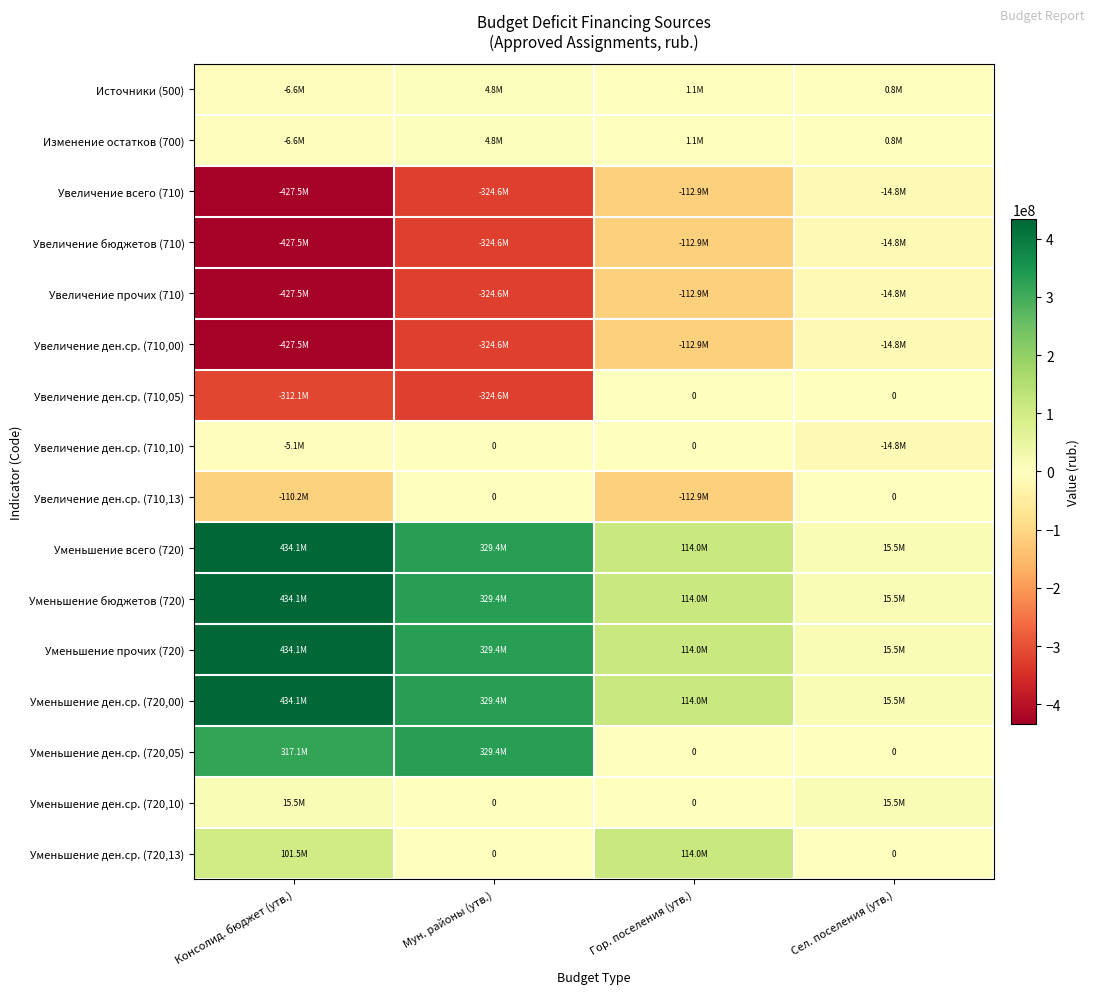

At which category does the chart reach its minimum across all series?

Консолид. бюджет (утв.)